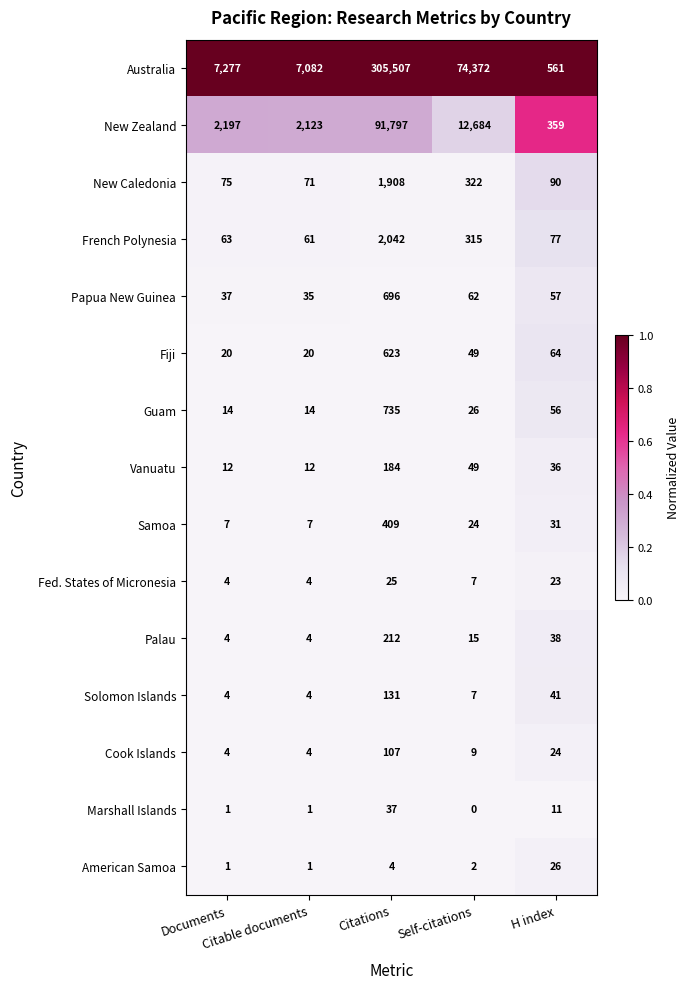

Rank the series at Citations from lowest to highest value.

American Samoa, Fed. States of Micronesia, Marshall Islands, Cook Islands, Solomon Islands, Vanuatu, Palau, Samoa, Fiji, Papua New Guinea, Guam, New Caledonia, French Polynesia, New Zealand, Australia